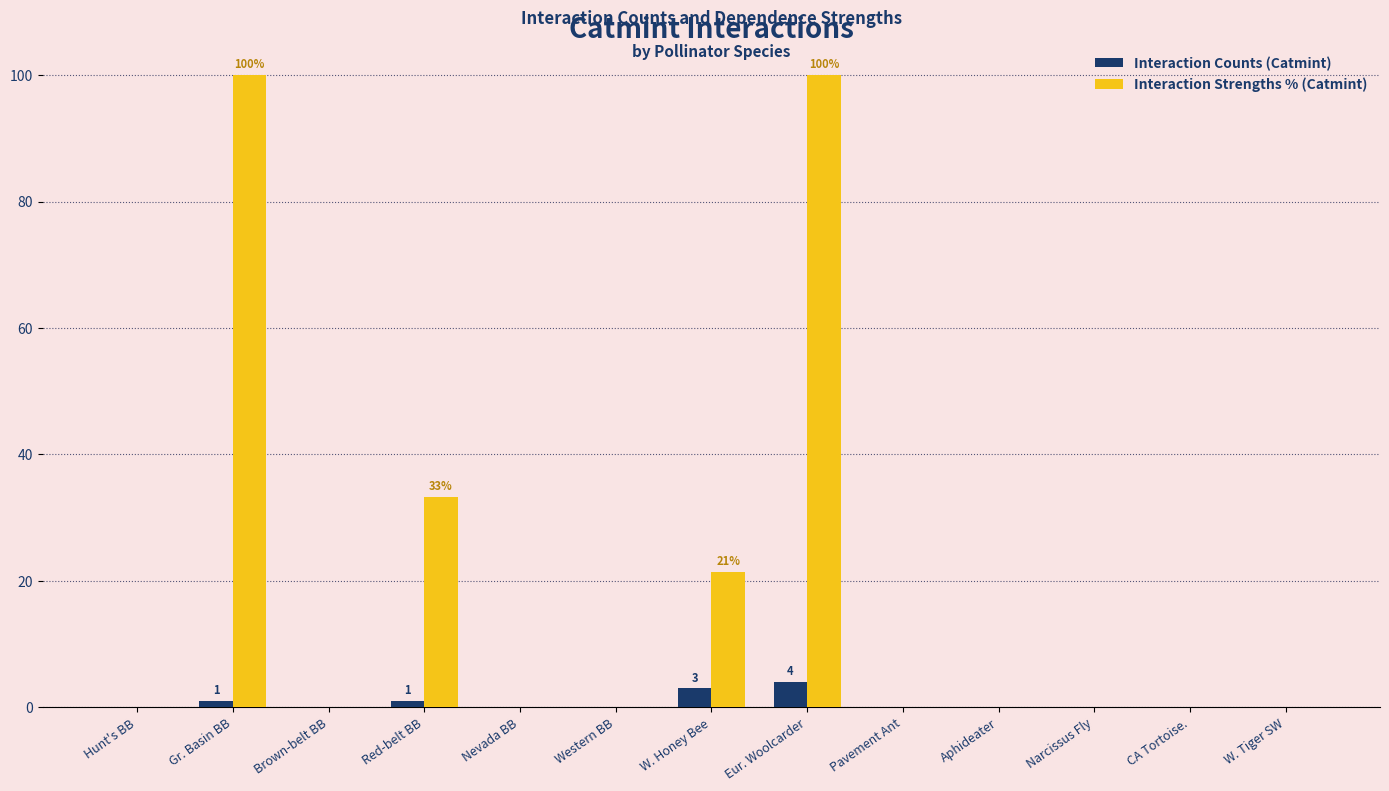

Reading right to left, transcribe all the data shown in this chart.

Interaction Counts (Catmint): W. Tiger SW=0.0	CA Tortoise.=0.0	Narcissus Fly=0.0	Aphideater=0.0	Pavement Ant=0.0	Eur. Woolcarder=4.0	W. Honey Bee=3.0	Western BB=0.0	Nevada BB=0.0	Red-belt BB=1.0	Brown-belt BB=0.0	Gr. Basin BB=1.0	Hunt's BB=0.0
Interaction Strengths % (Catmint): W. Tiger SW=0.0	CA Tortoise.=0.0	Narcissus Fly=0.0	Aphideater=0.0	Pavement Ant=0.0	Eur. Woolcarder=100.0	W. Honey Bee=21.4	Western BB=0.0	Nevada BB=0.0	Red-belt BB=33.3	Brown-belt BB=0.0	Gr. Basin BB=100.0	Hunt's BB=0.0